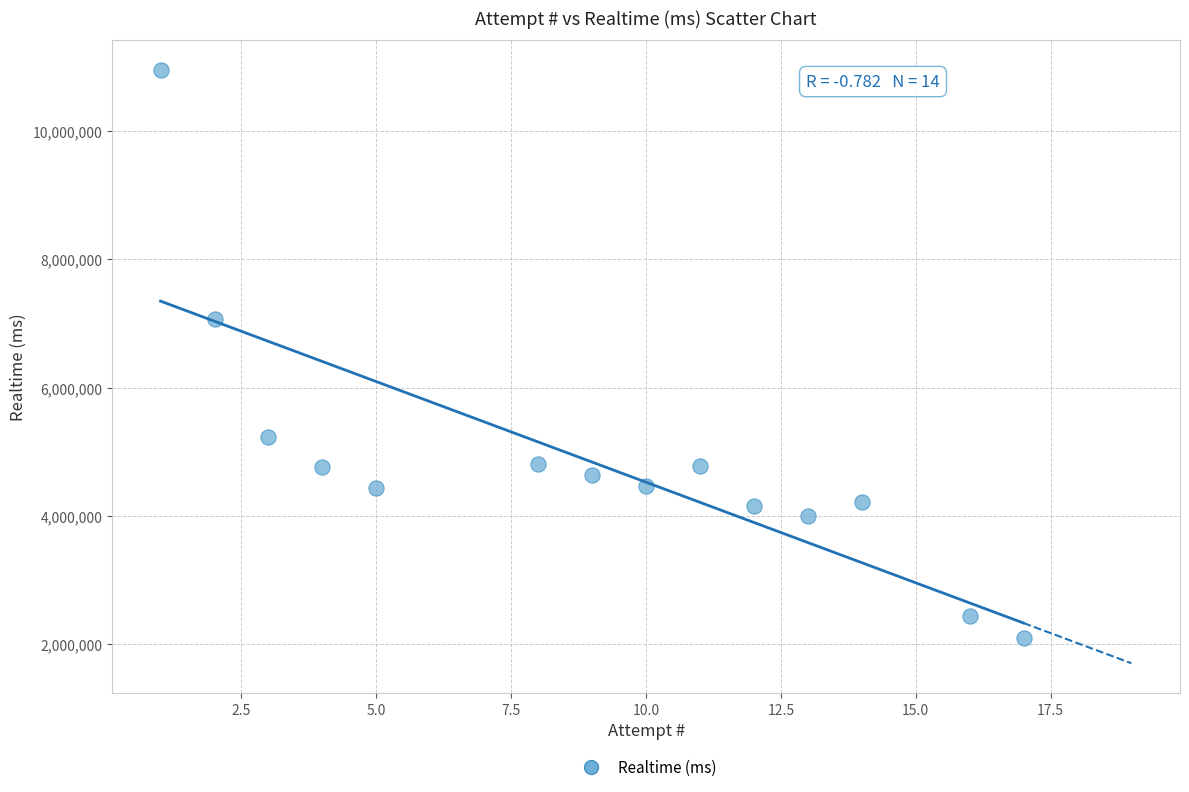

What is the range of Y values (max minus min)?

8841519